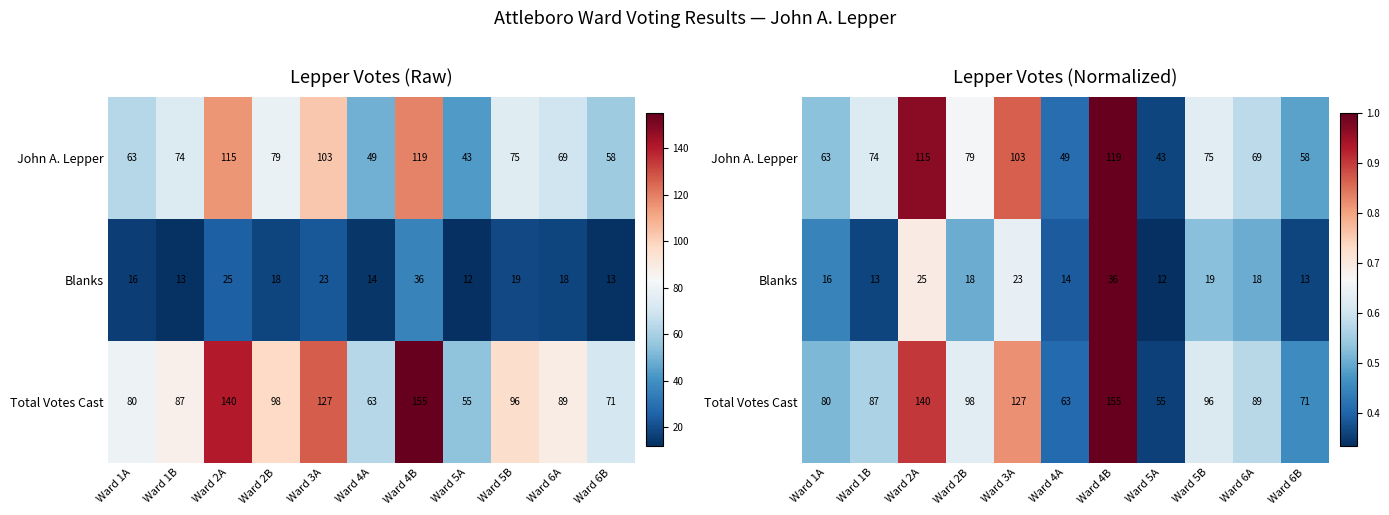

Is it true that John A. Lepper equals 0.3 at Ward 4A?

False